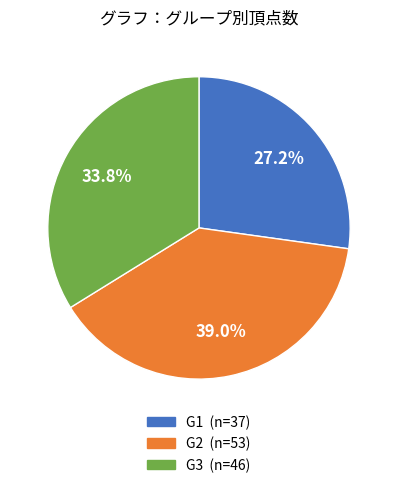

Is it true that G2 is 28% of the pie?

False